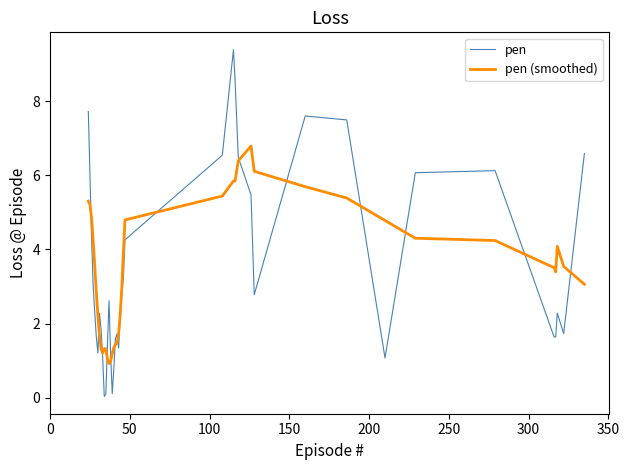

What is the maximum value for pen (smoothed)?

6.8